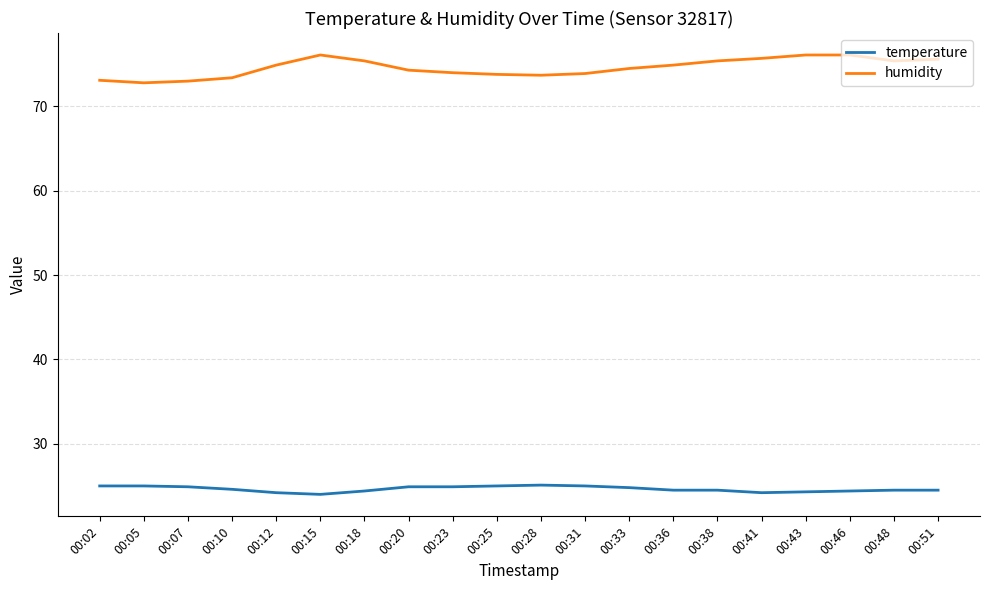

Which series has the largest total across all categories?

humidity